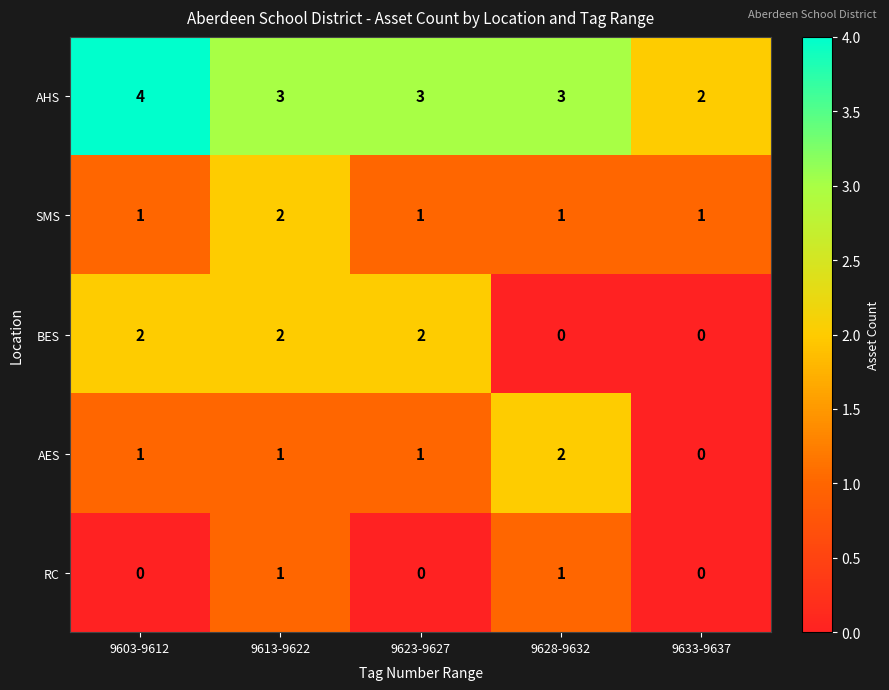

Count the BES values in the range 0 to 2.

5